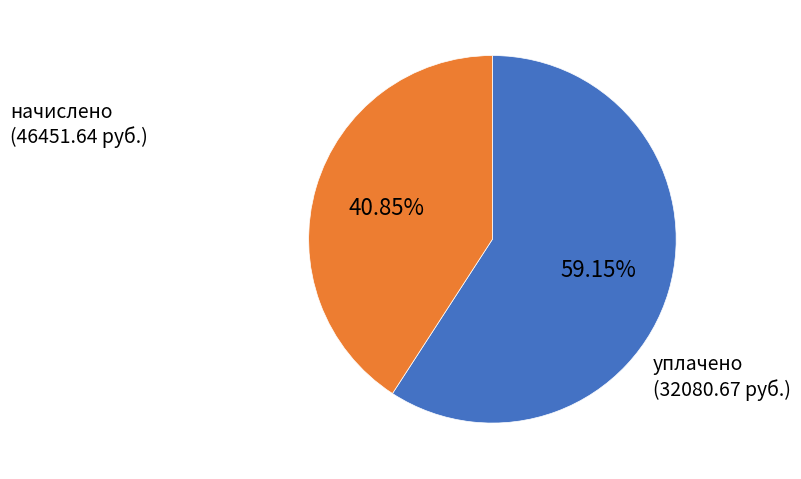

Is there a majority slice in this chart?

Yes